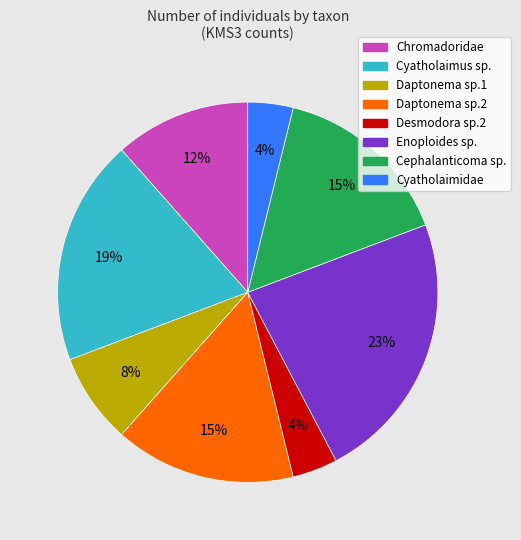

What is the ratio of the value at Chromadoridae to the value at Cyatholaimus sp.?

0.6